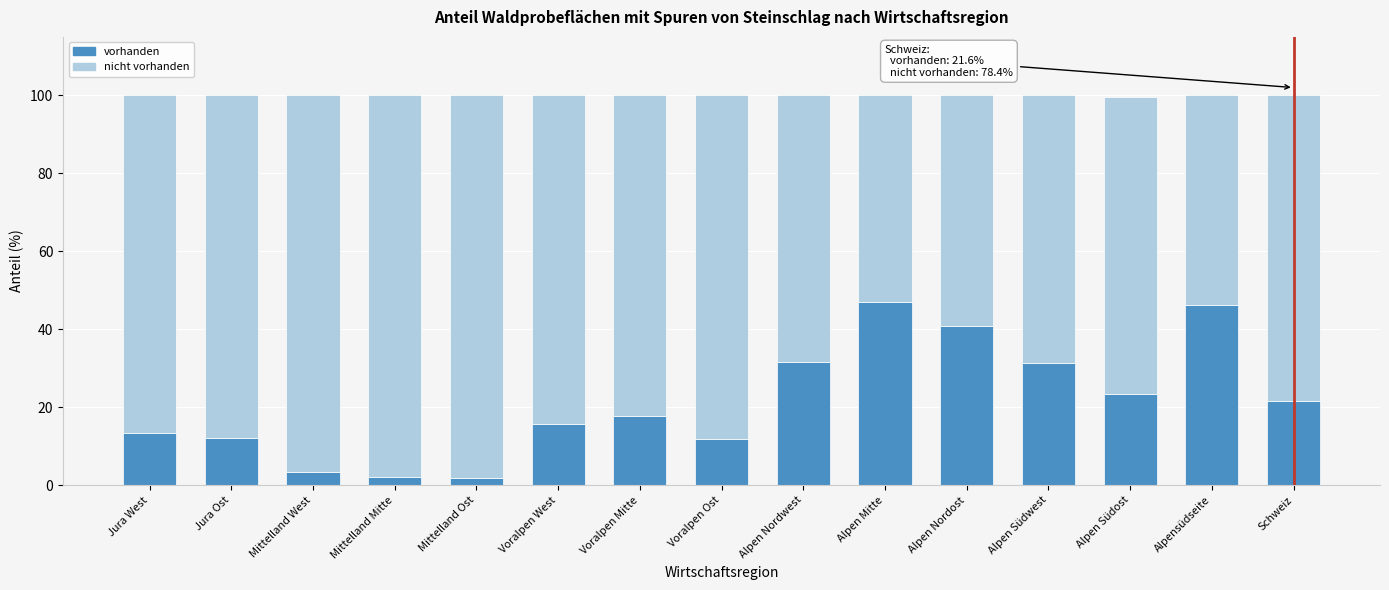

What is the sum of the vorhanden values at Voralpen West and Alpen Nordwest?

47.5